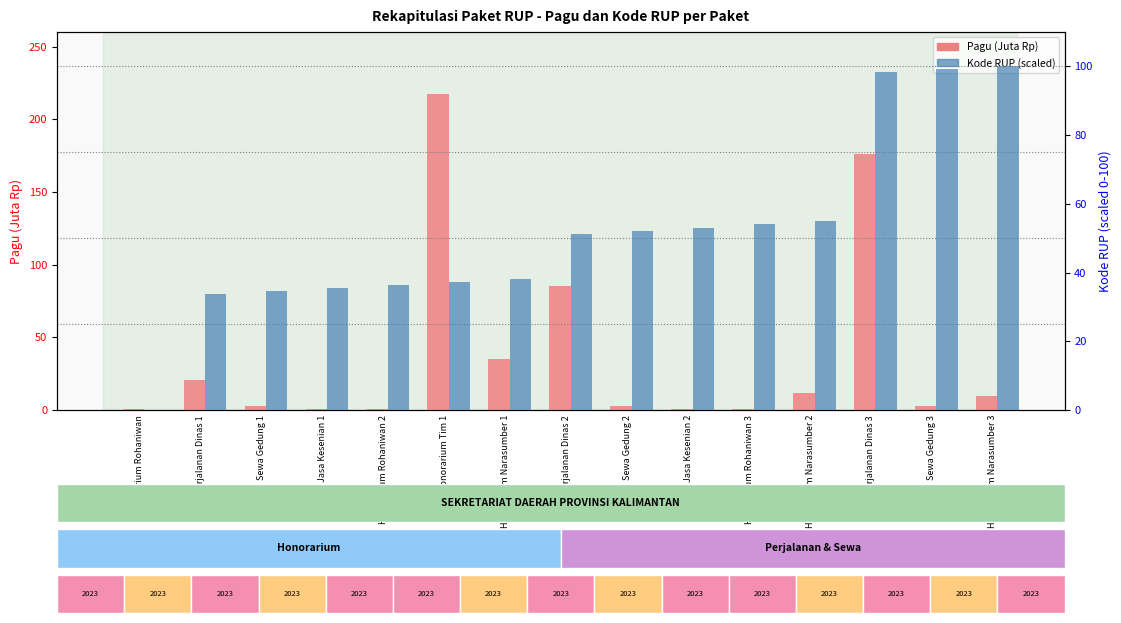

What value does the Pagu (Juta Rp) series have at Sewa Gedung 2?

2.5